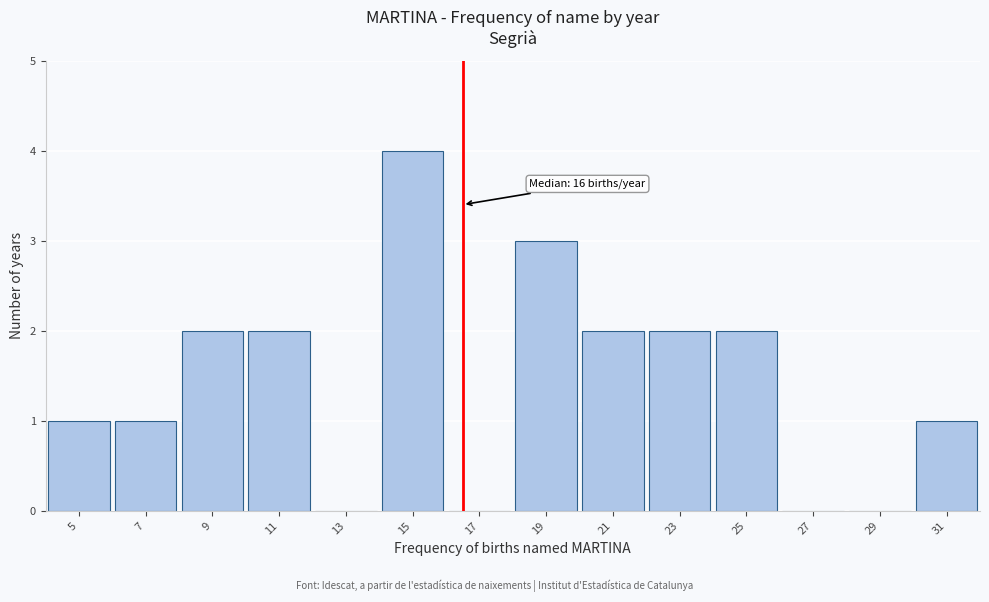

Over which range of the x-axis is the bar tallest?

14 to 16